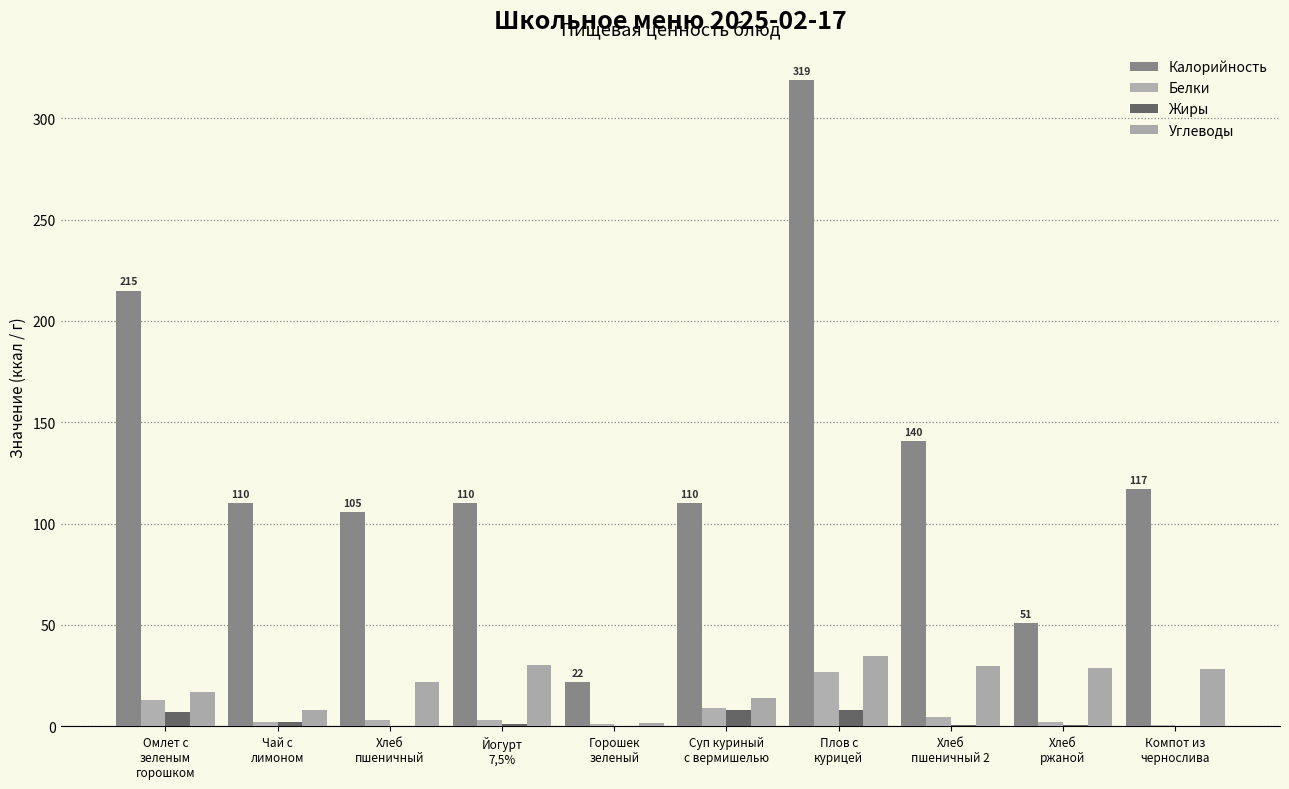

How many distinct data groups are displayed?

4